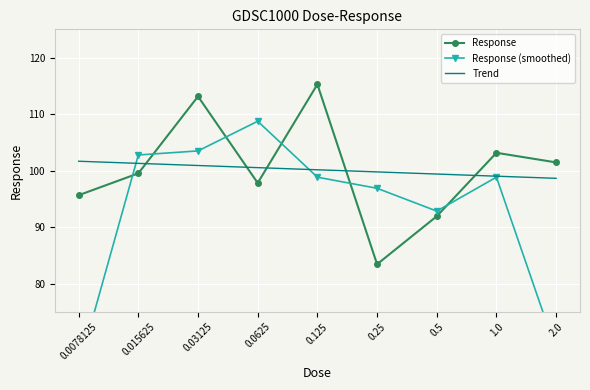

What is the label of the 6th point from the right?

0.0625